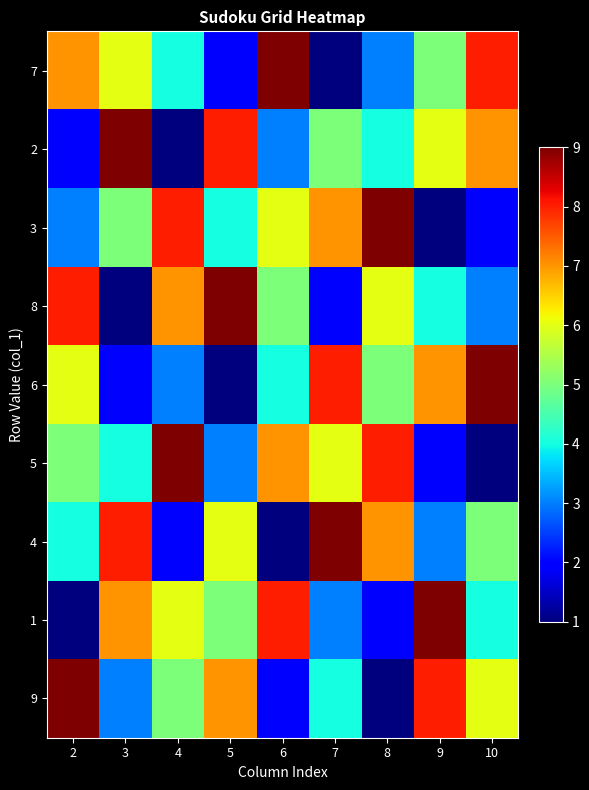

Reading left to right, transcribe all the data shown in this chart.

7: 2=7	3=6	4=4	5=2	6=9	7=1	8=3	9=5	10=8
2: 2=2	3=9	4=1	5=8	6=3	7=5	8=4	9=6	10=7
3: 2=3	3=5	4=8	5=4	6=6	7=7	8=9	9=1	10=2
8: 2=8	3=1	4=7	5=9	6=5	7=2	8=6	9=4	10=3
6: 2=6	3=2	4=3	5=1	6=4	7=8	8=5	9=7	10=9
5: 2=5	3=4	4=9	5=3	6=7	7=6	8=8	9=2	10=1
4: 2=4	3=8	4=2	5=6	6=1	7=9	8=7	9=3	10=5
1: 2=1	3=7	4=6	5=5	6=8	7=3	8=2	9=9	10=4
9: 2=9	3=3	4=5	5=7	6=2	7=4	8=1	9=8	10=6